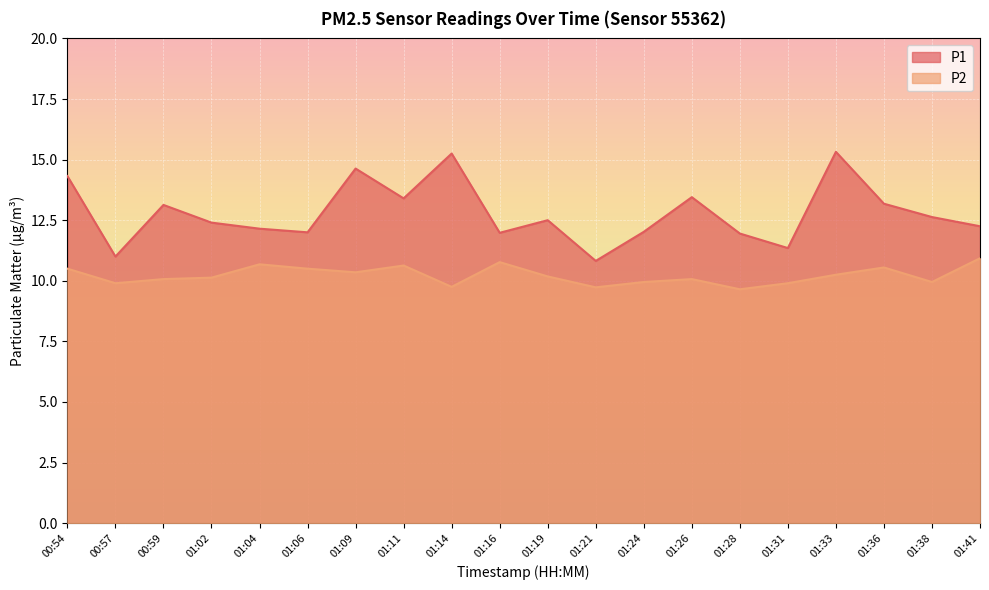

What is the label of the 19th point from the left?

01:38